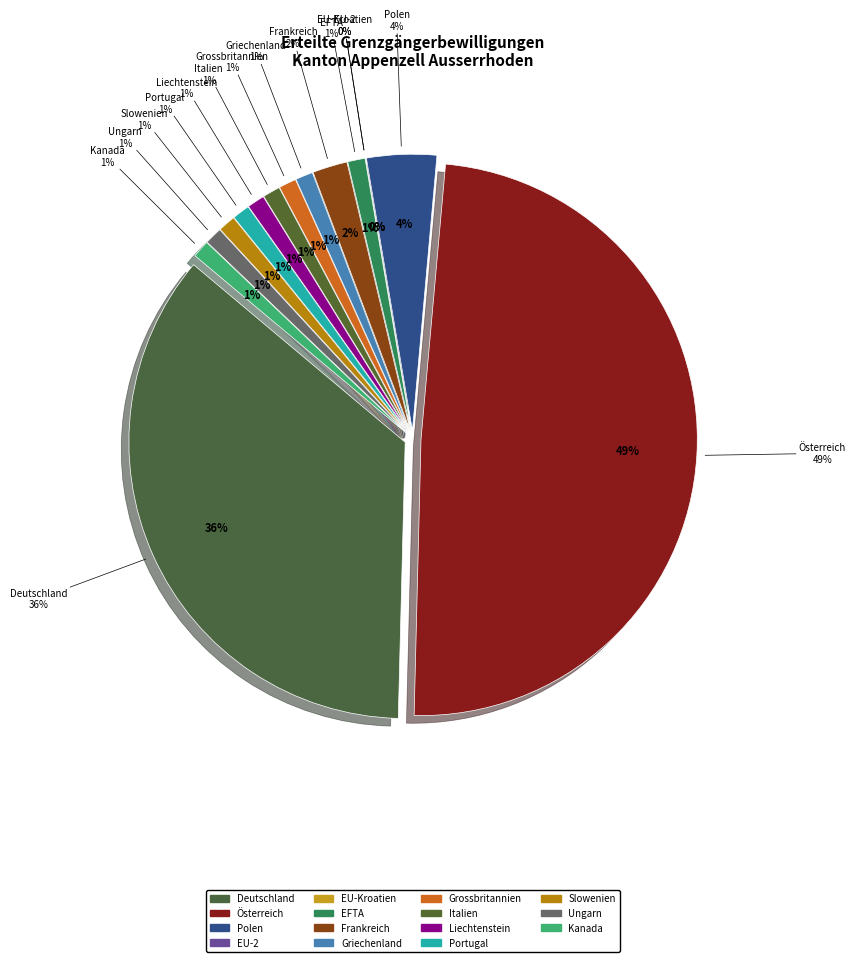

Is there a majority slice in this chart?

No